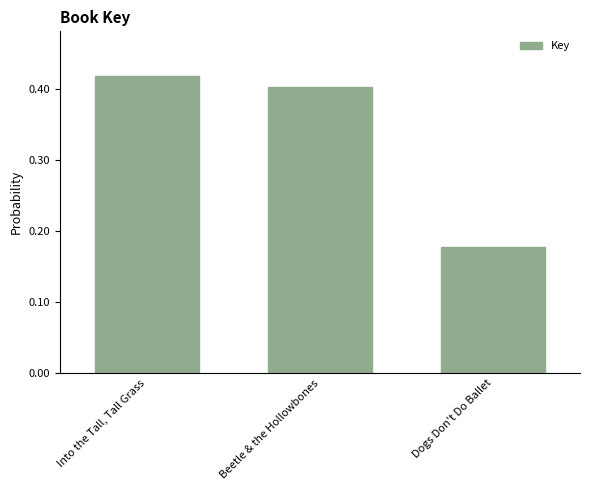

Rank the categories by value from lowest to highest.

Dogs Don't Do Ballet, Beetle & the Hollowbones, Into the Tall, Tall Grass